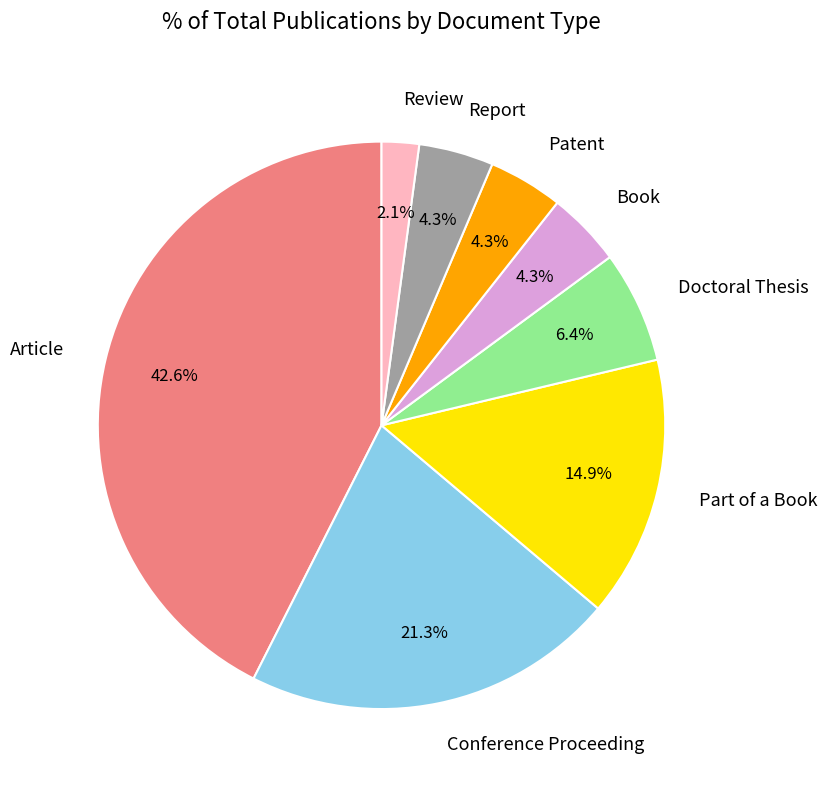

To the nearest percent, what is the difference between the largest and smallest slice percentages?

40%